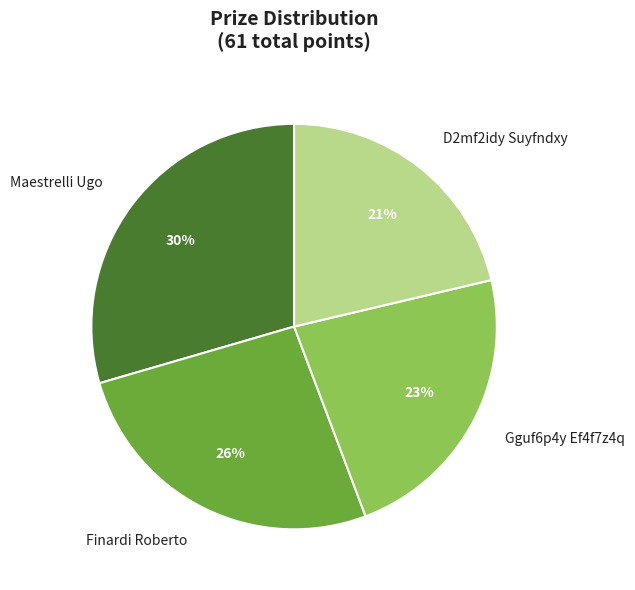

What is the smallest slice in the pie chart?

D2mf2idy Suyfndxy